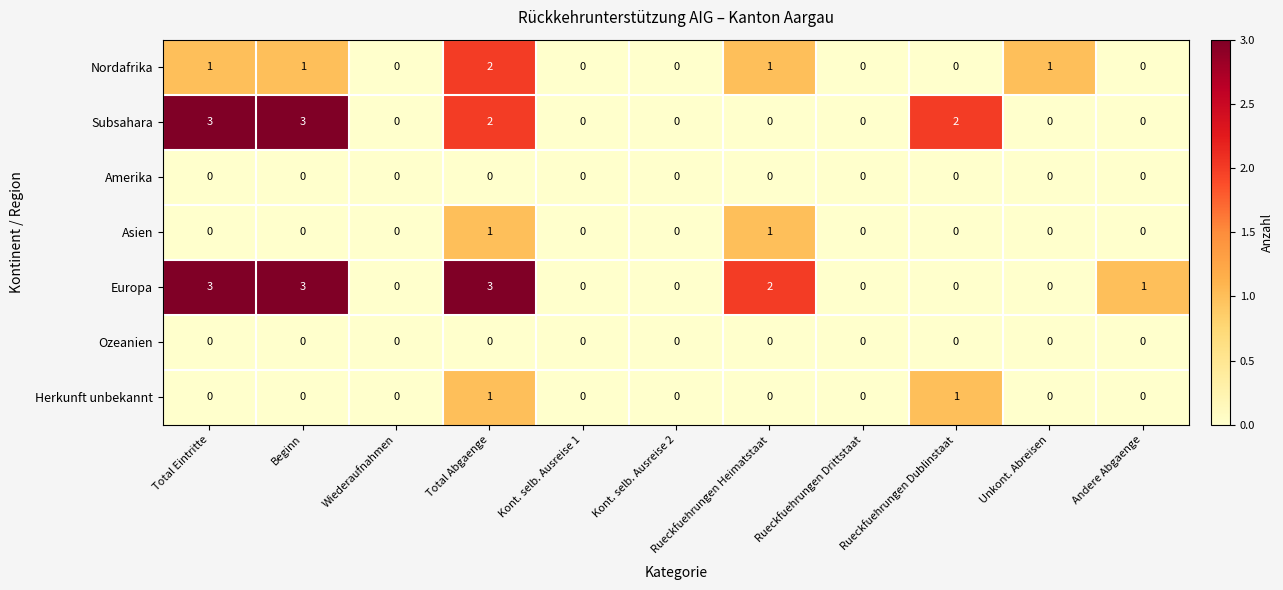

What is the difference between the highest and lowest values at Total Abgaenge?

3